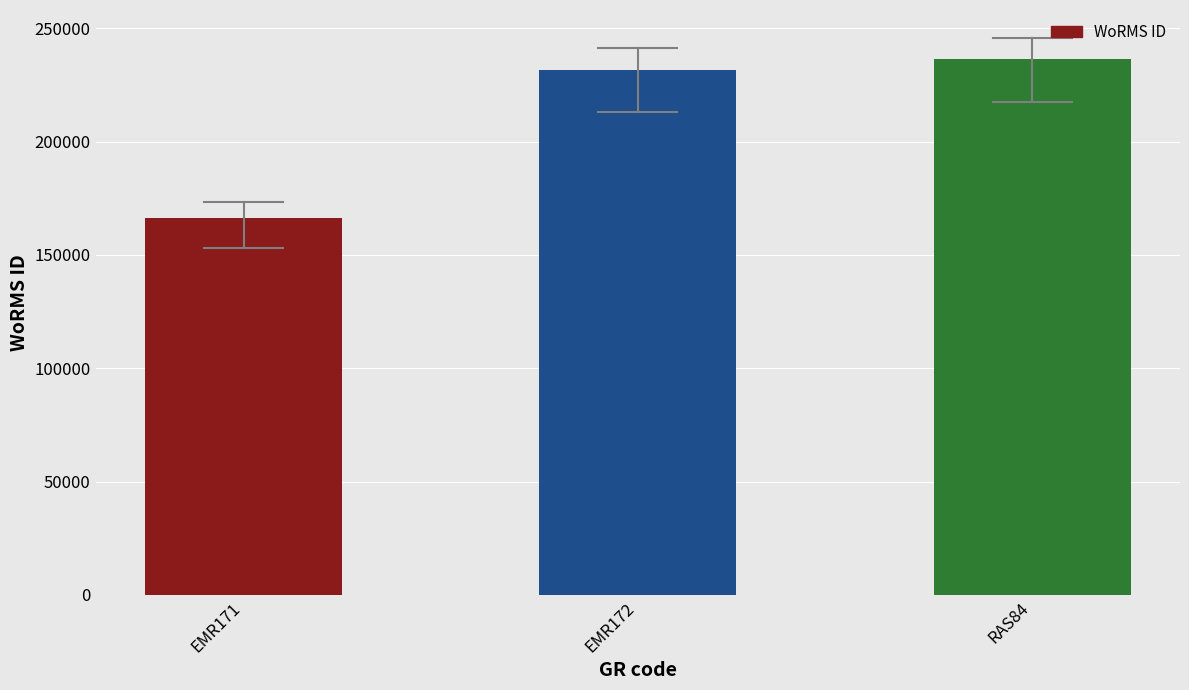

The value at RAS84 is 236331. True or false?

True